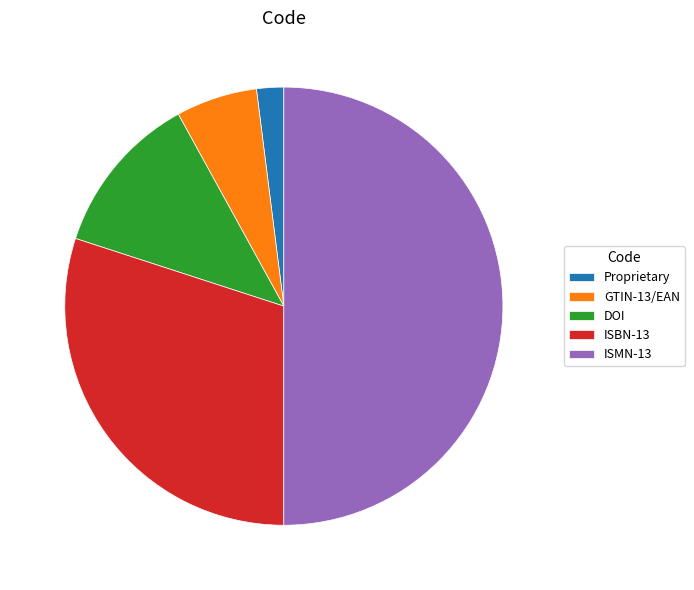

How many segments does this pie chart have?

5